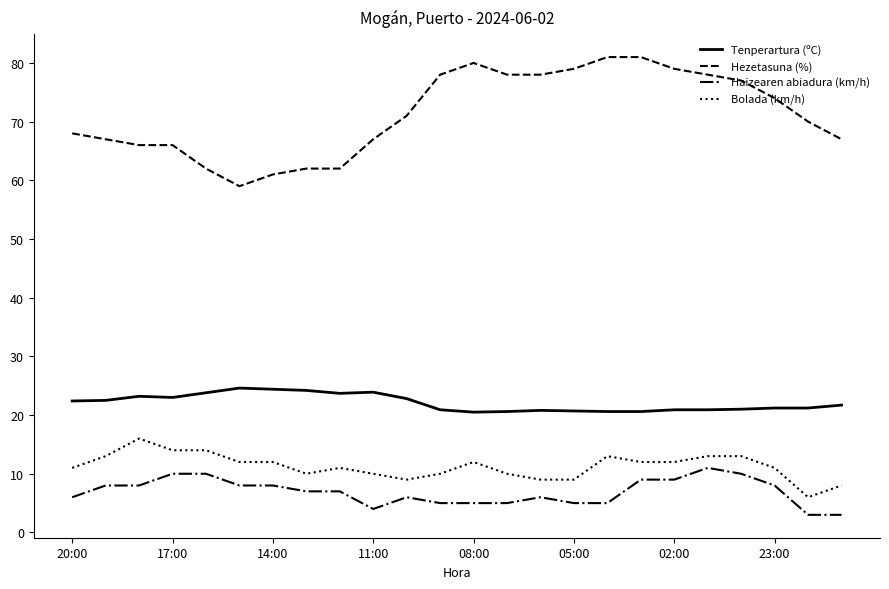

Count the number of categories in the chart.

24